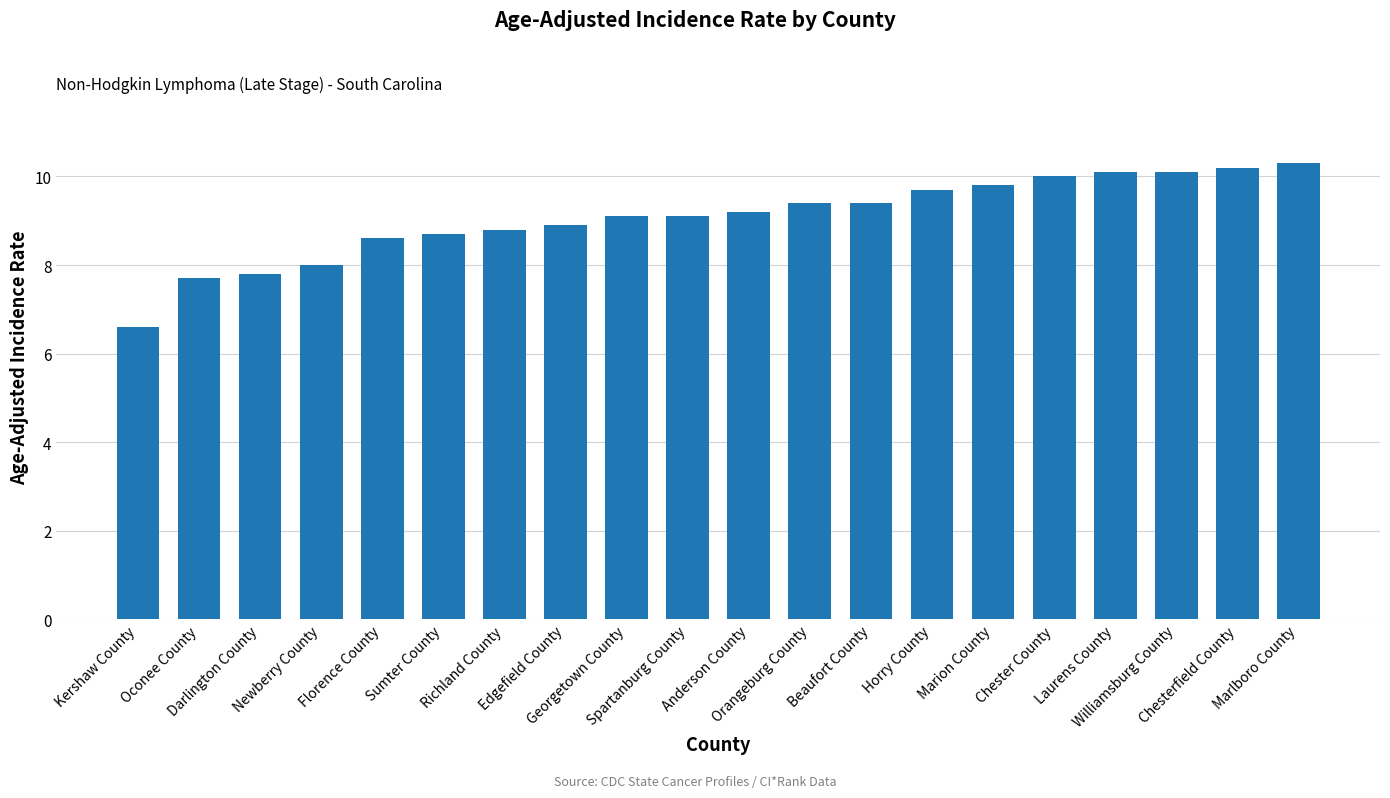

What position from the left is Chesterfield County?

19